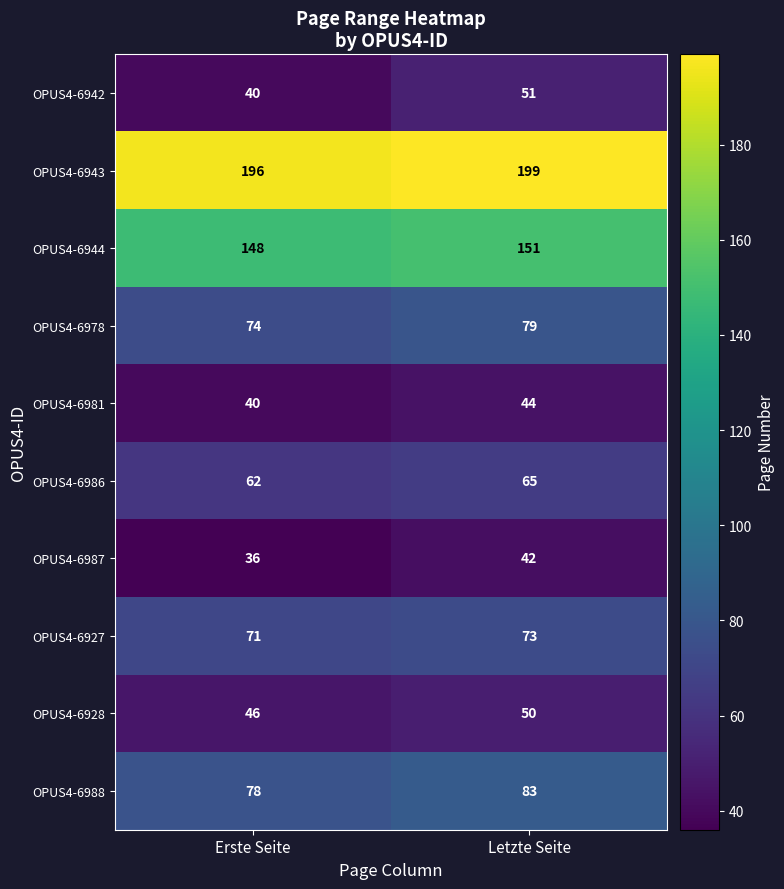

What is the sum of the OPUS4-6981 values at Letzte Seite and Erste Seite?

84